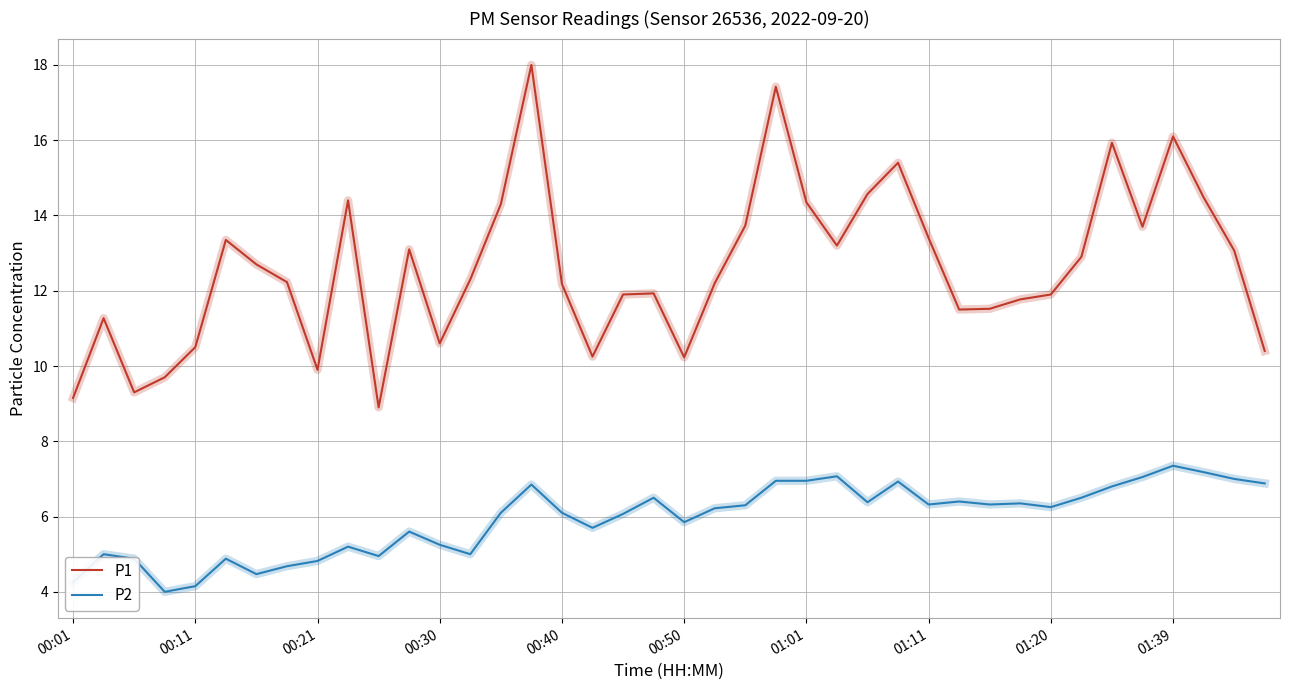

Which series has the largest range (max minus min)?

P1